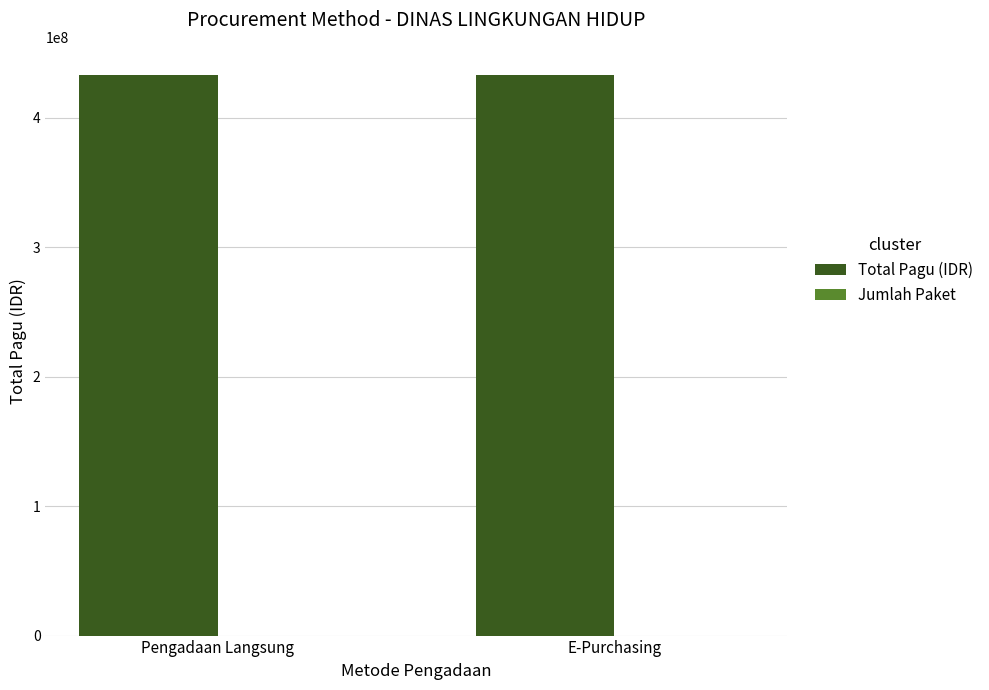

The value of Total Pagu (IDR) at E-Purchasing is 433185207. True or false?

True